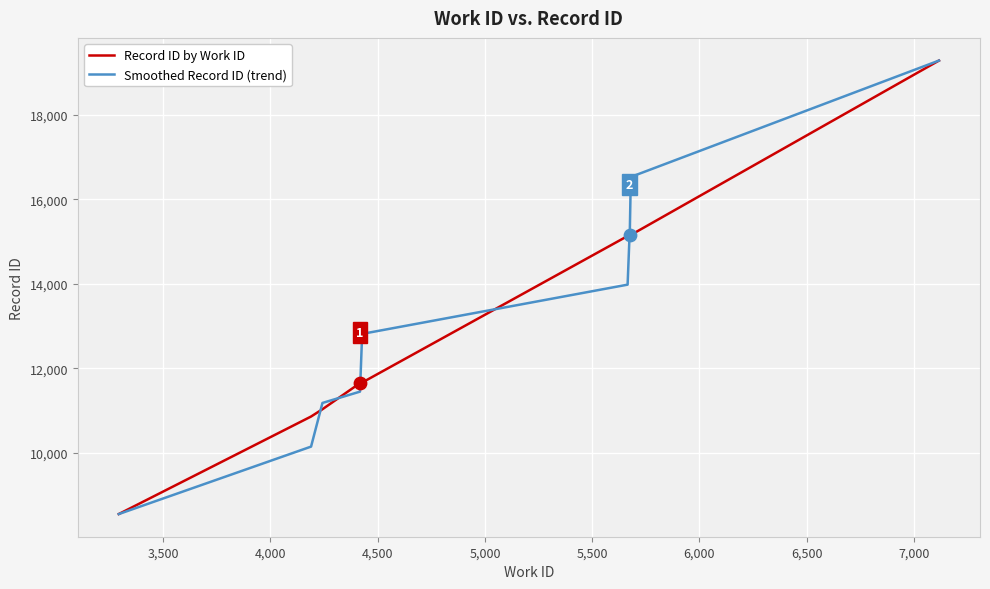

What is the maximum value shown in the chart?

19276.0